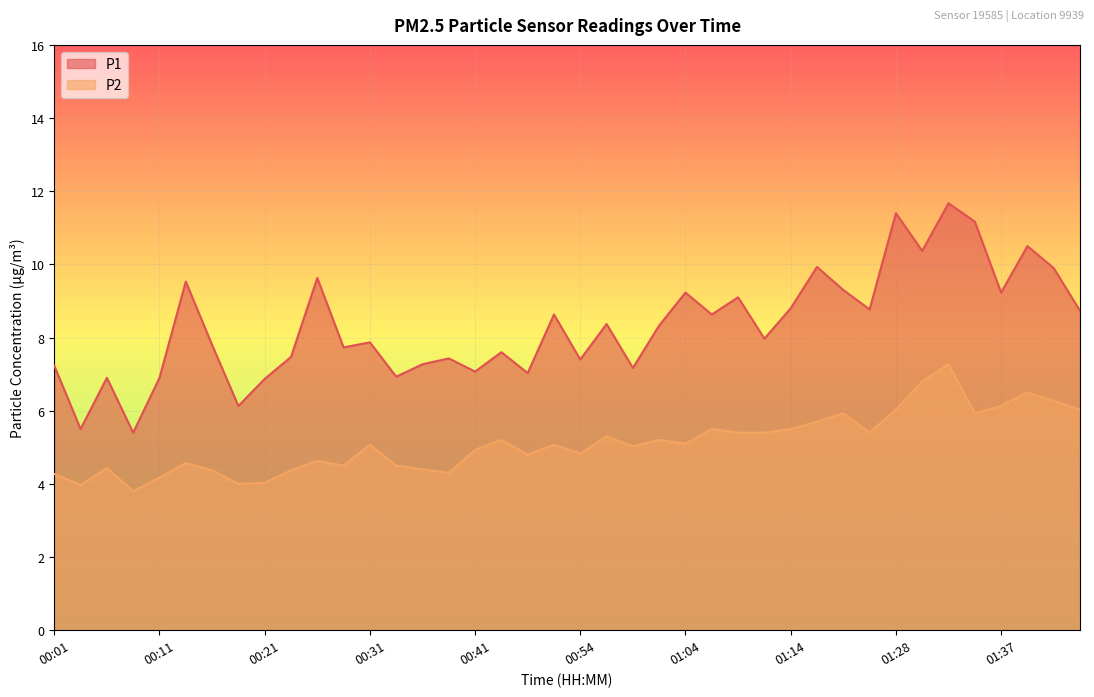

What is the value of the P2 point at the 18th from the left?

5.2